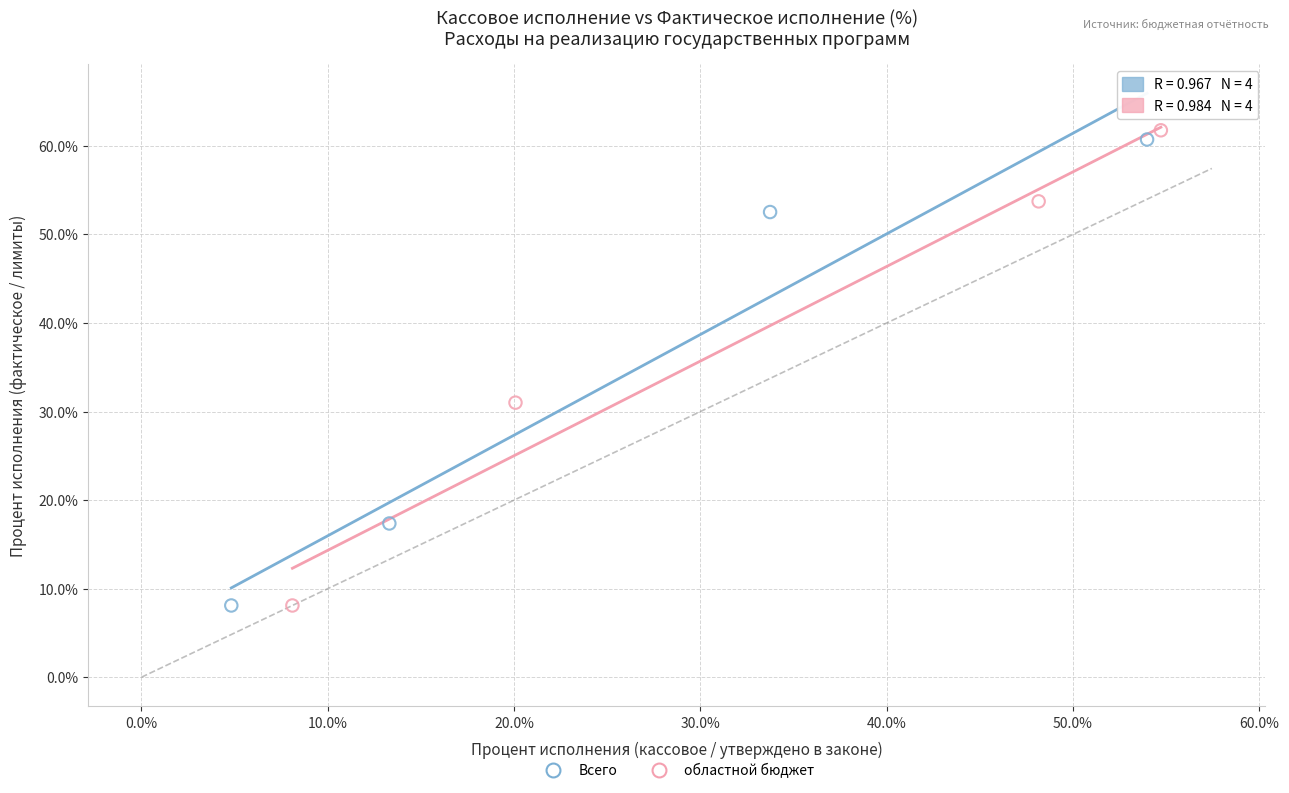

Which series has the widest spread of Y values?

областной бюджет